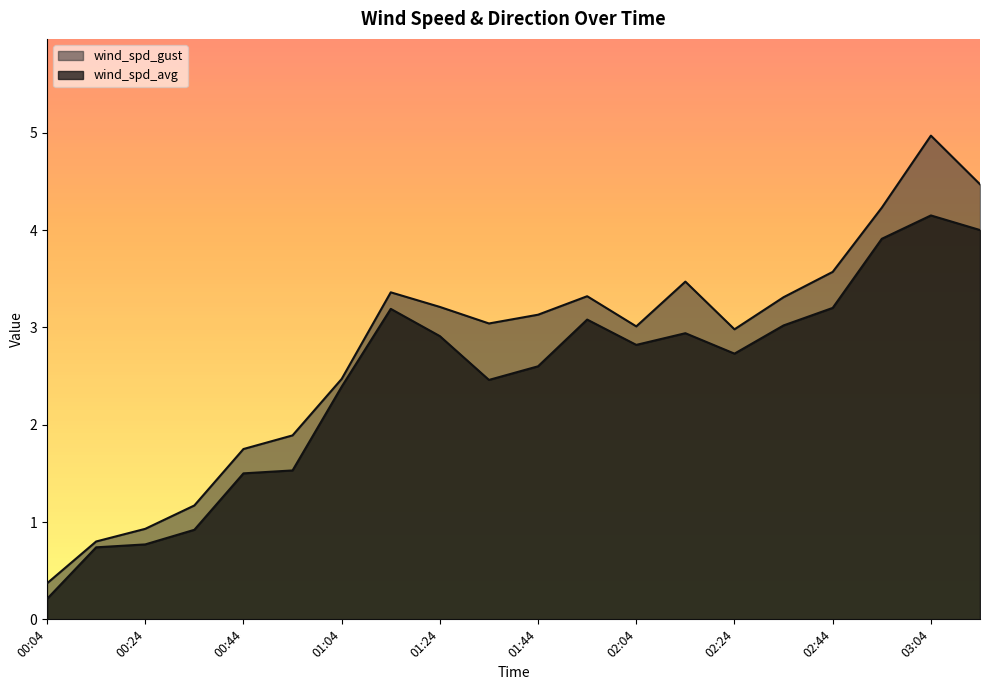

True or false: wind_spd_gust and wind_spd_avg intersect in this chart.

False